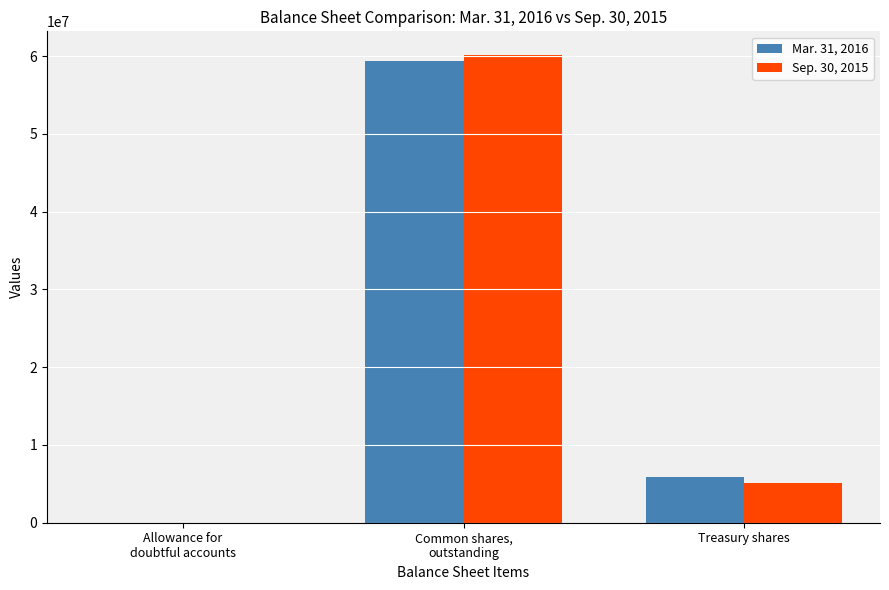

What is the maximum value for Sep. 30, 2015?

60176237.0